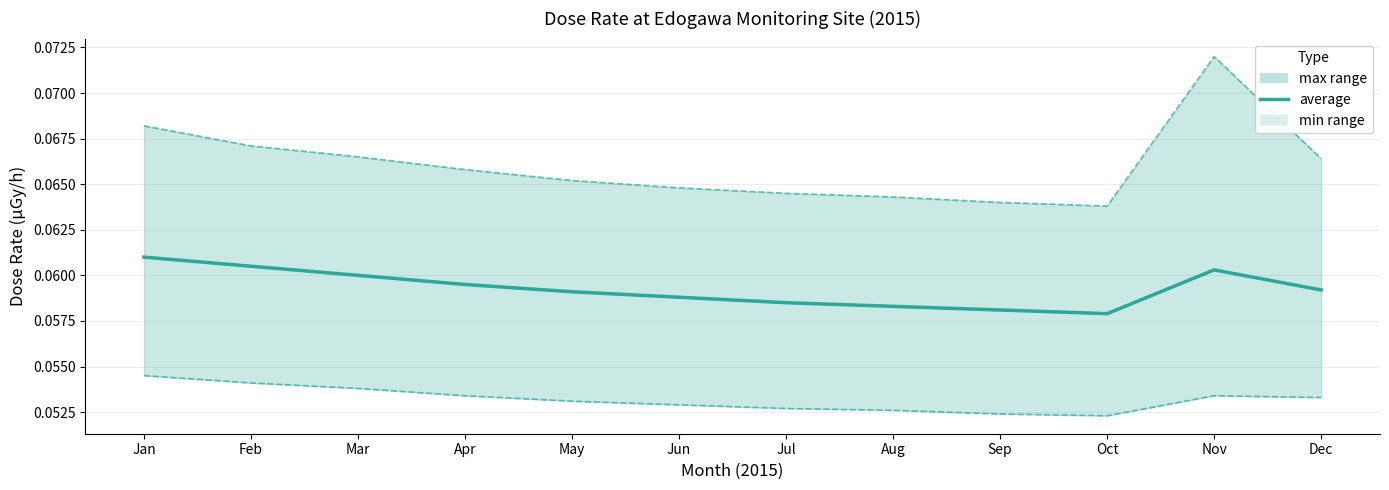

At which category does the data reach its first local peak?

Nov